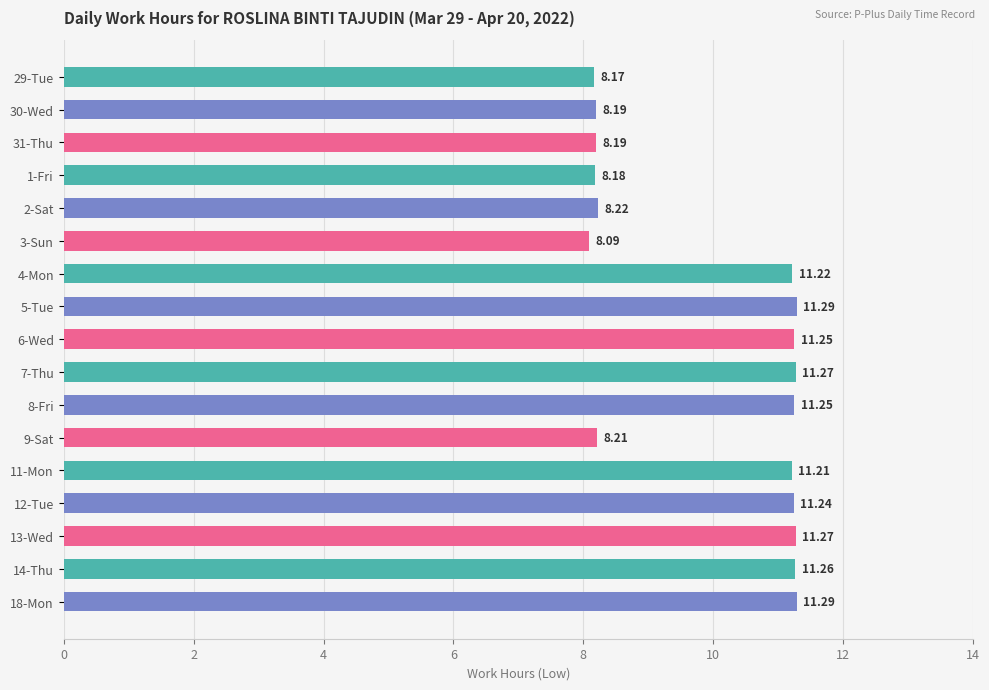

What is the ratio of the value at 29-Tue to the value at 13-Wed?

0.7